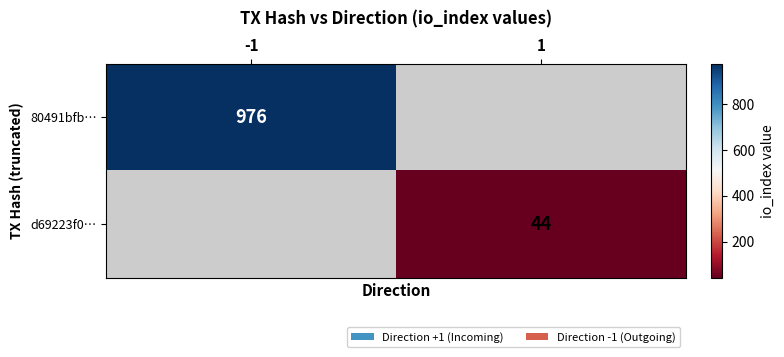

What is the minimum value shown in the chart?

44.0